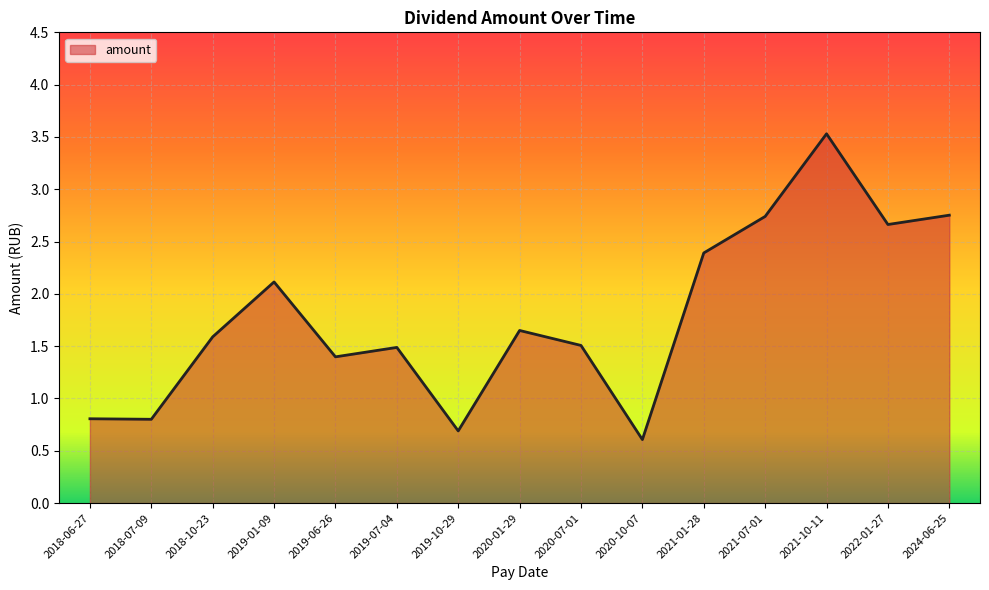

The value at 2019-01-09 is 3.5. True or false?

False